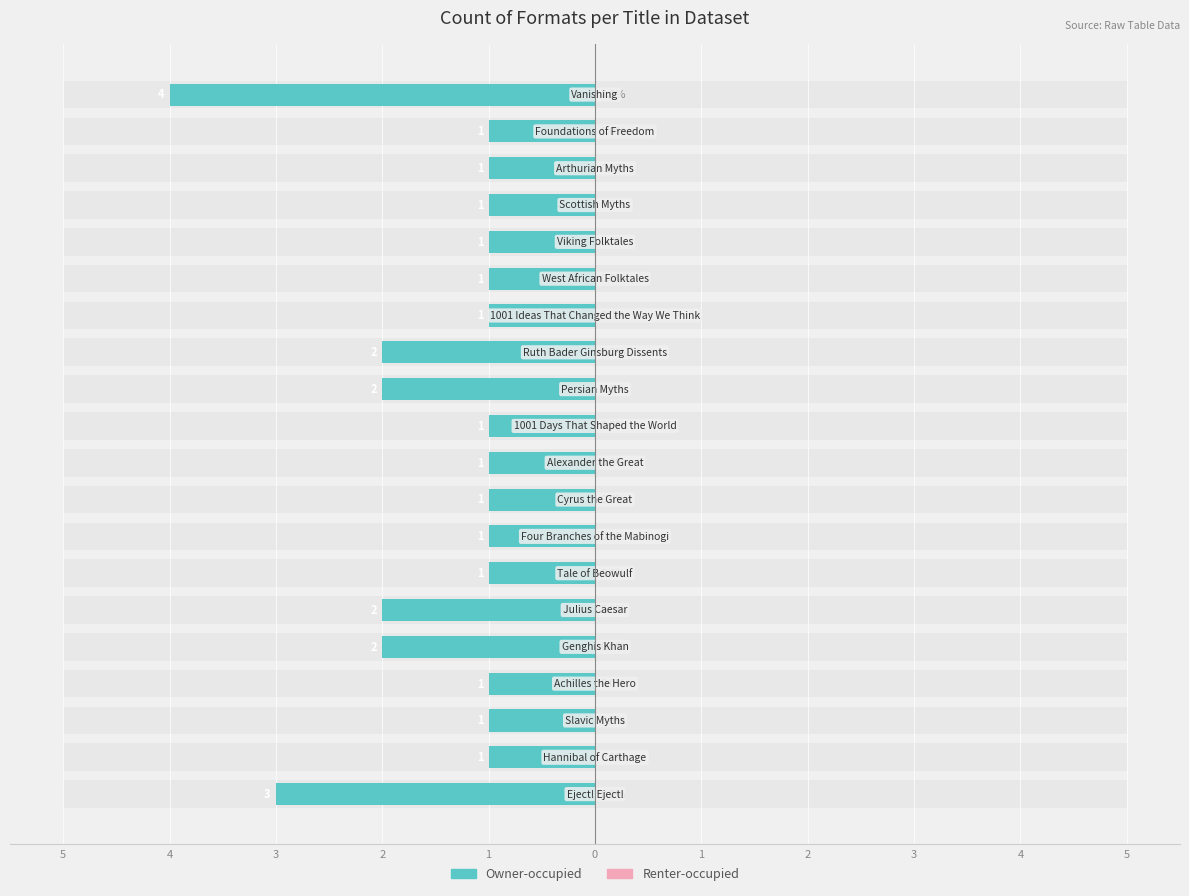

Are the bars grouped side by side (vs. stacked)?

Yes